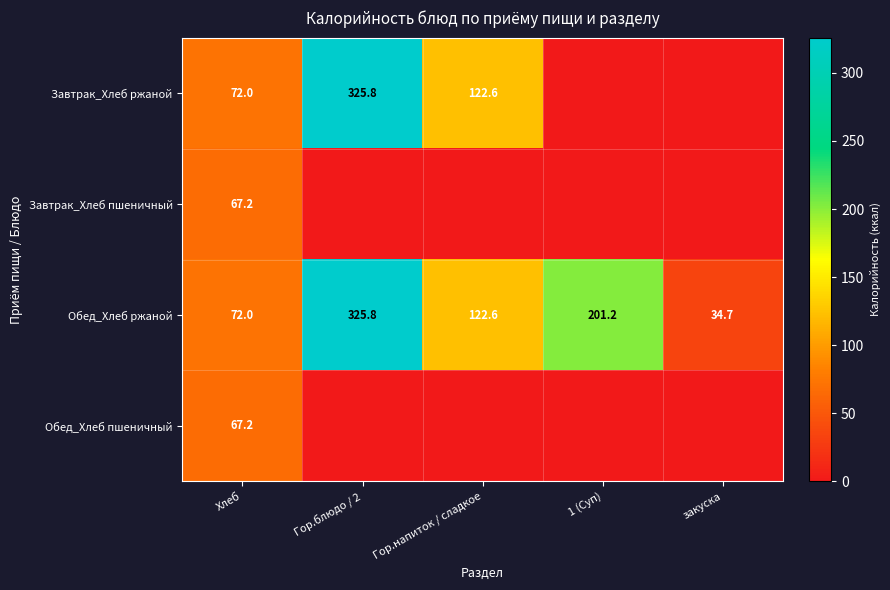

Which category has the lowest value in the Обед_Хлеб ржаной series?

закуска